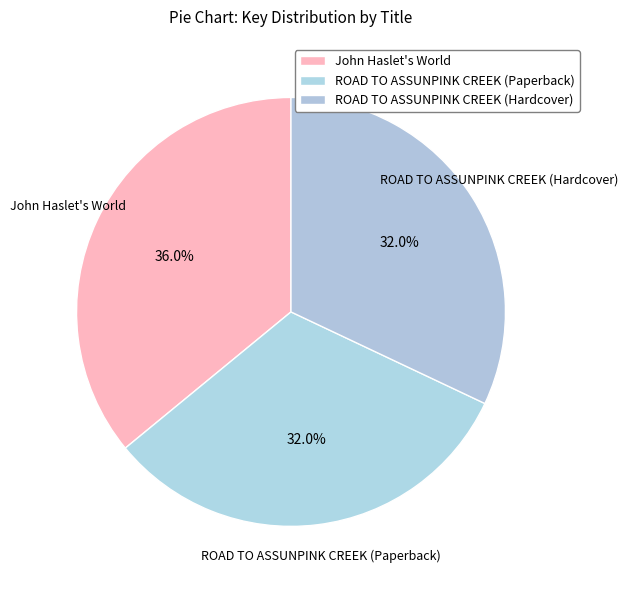

Is it true that ROAD TO ASSUNPINK CREEK (Paperback) is 21% of the pie?

False